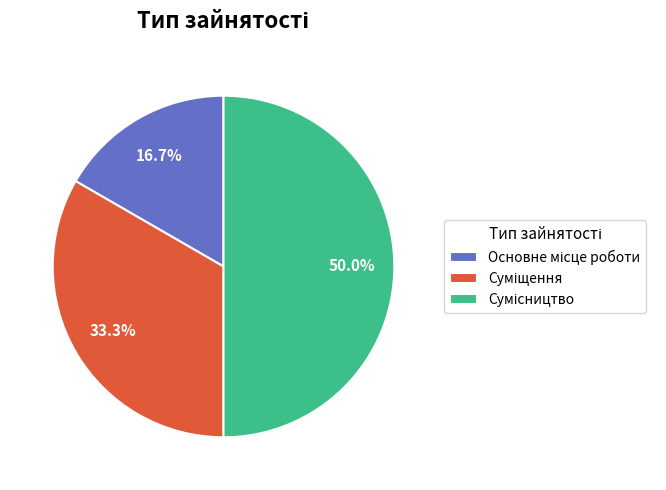

Is it true that Суміщення is 22% of the pie?

False